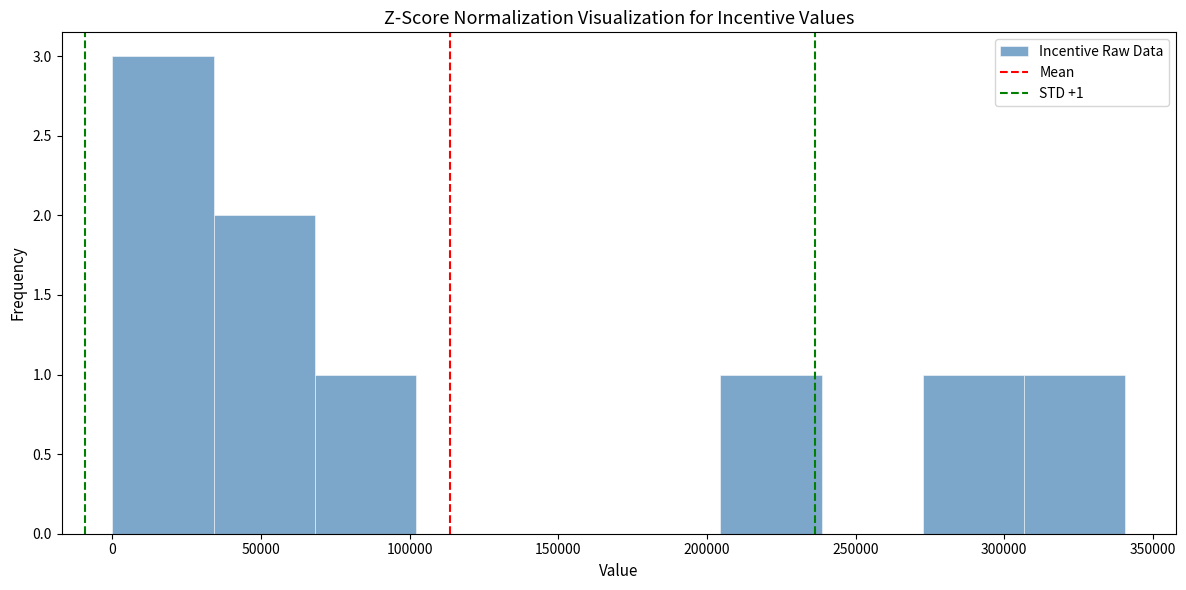

Over which range of the x-axis is the bar tallest?

0 to 35000